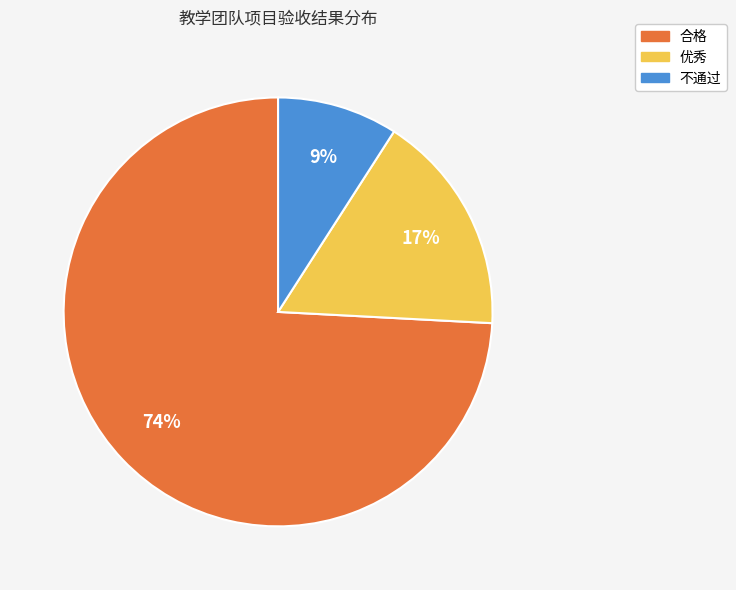

To the nearest percent, what is the difference between the largest and smallest slice percentages?

65%